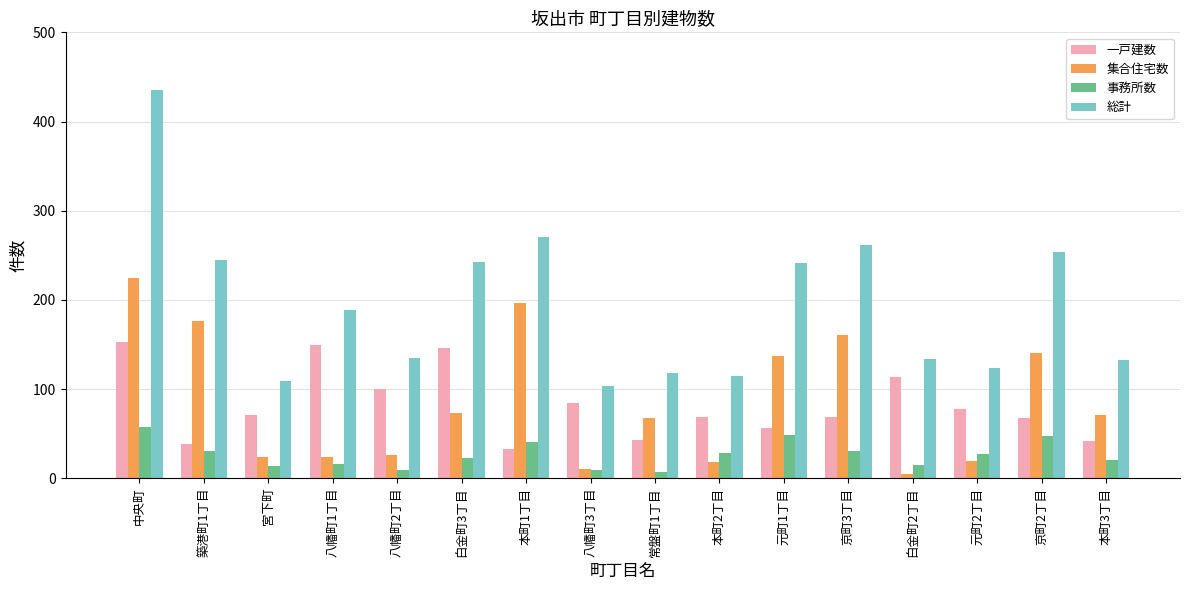

At which label does 一戸建数 first exceed 71?

中央町